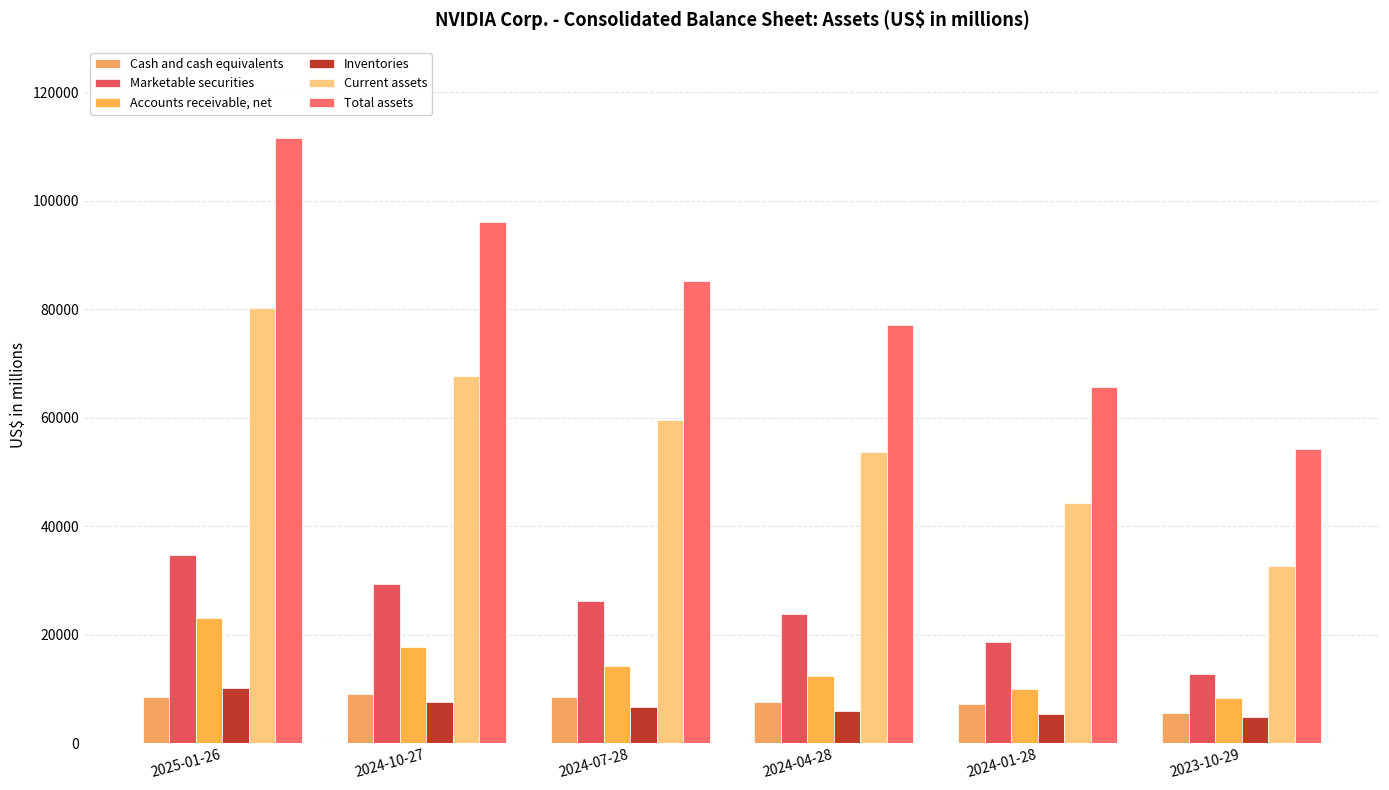

Reading left to right, extract all data points from this chart.

Cash and cash equivalents: 2025-01-26=8589	2024-10-27=9107	2024-07-28=8563	2024-04-28=7587	2024-01-28=7280	2023-10-29=5519
Marketable securities: 2025-01-26=34621	2024-10-27=29380	2024-07-28=26237	2024-04-28=23851	2024-01-28=18704	2023-10-29=12762
Accounts receivable, net: 2025-01-26=23065	2024-10-27=17693	2024-07-28=14132	2024-04-28=12365	2024-01-28=9999	2023-10-29=8309
Inventories: 2025-01-26=10080	2024-10-27=7654	2024-07-28=6675	2024-04-28=5864	2024-01-28=5282	2023-10-29=4779
Current assets: 2025-01-26=80126	2024-10-27=67640	2024-07-28=59633	2024-04-28=53729	2024-01-28=44345	2023-10-29=32658
Total assets: 2025-01-26=111601	2024-10-27=96013	2024-07-28=85227	2024-04-28=77072	2024-01-28=65728	2023-10-29=54148